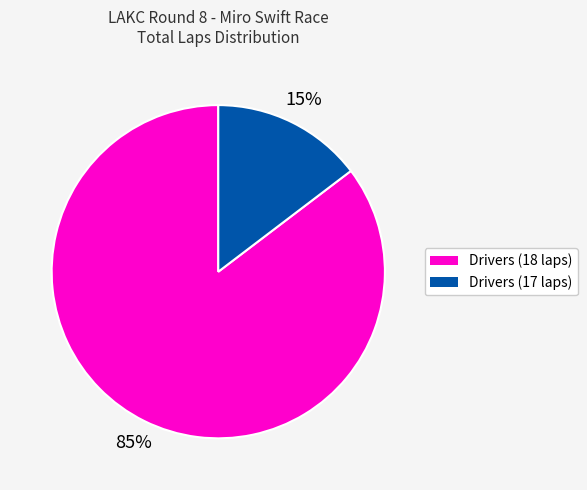

Is there a majority slice in this chart?

Yes